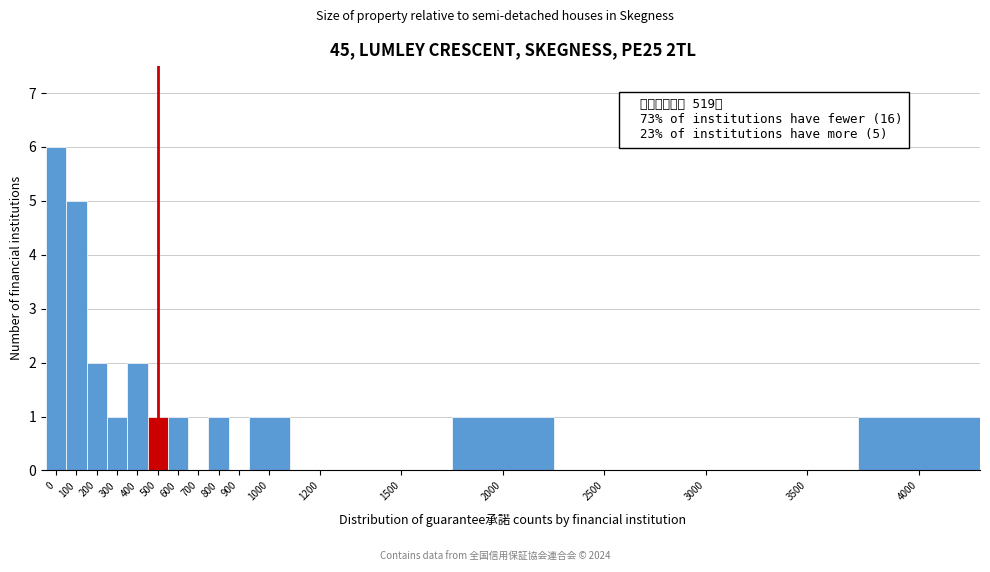

Reading left to right, extract all data points from this chart.

0=6	100=5	200=2	300=1	400=2	500=1	600=1	700=0	800=1	900=0	1000=1	1200=0	1500=0	2000=1	2500=0	3000=0	3500=0	4000=1